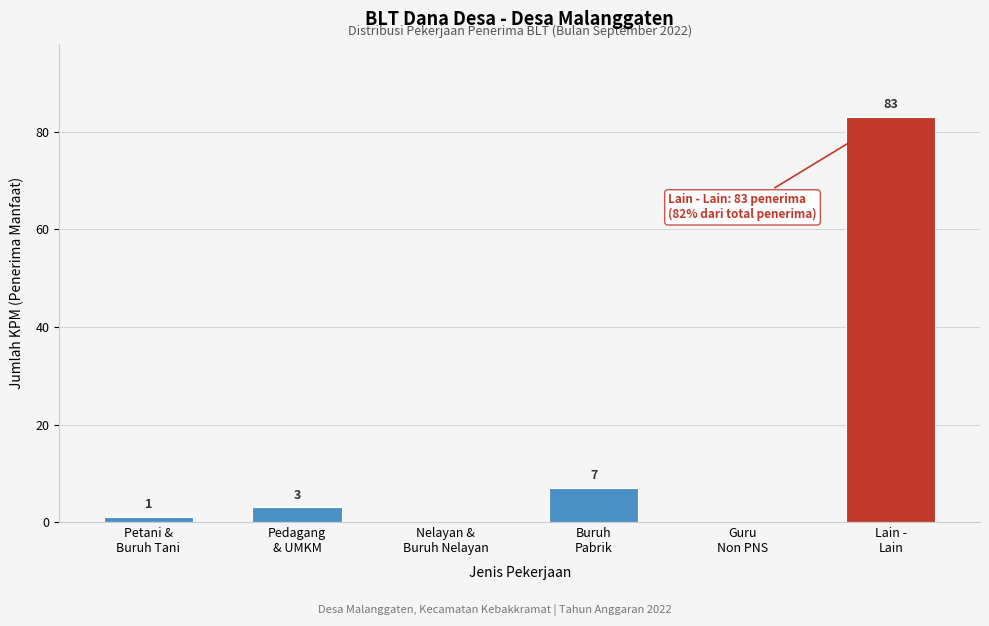

What is the maximum value shown in the chart?

83